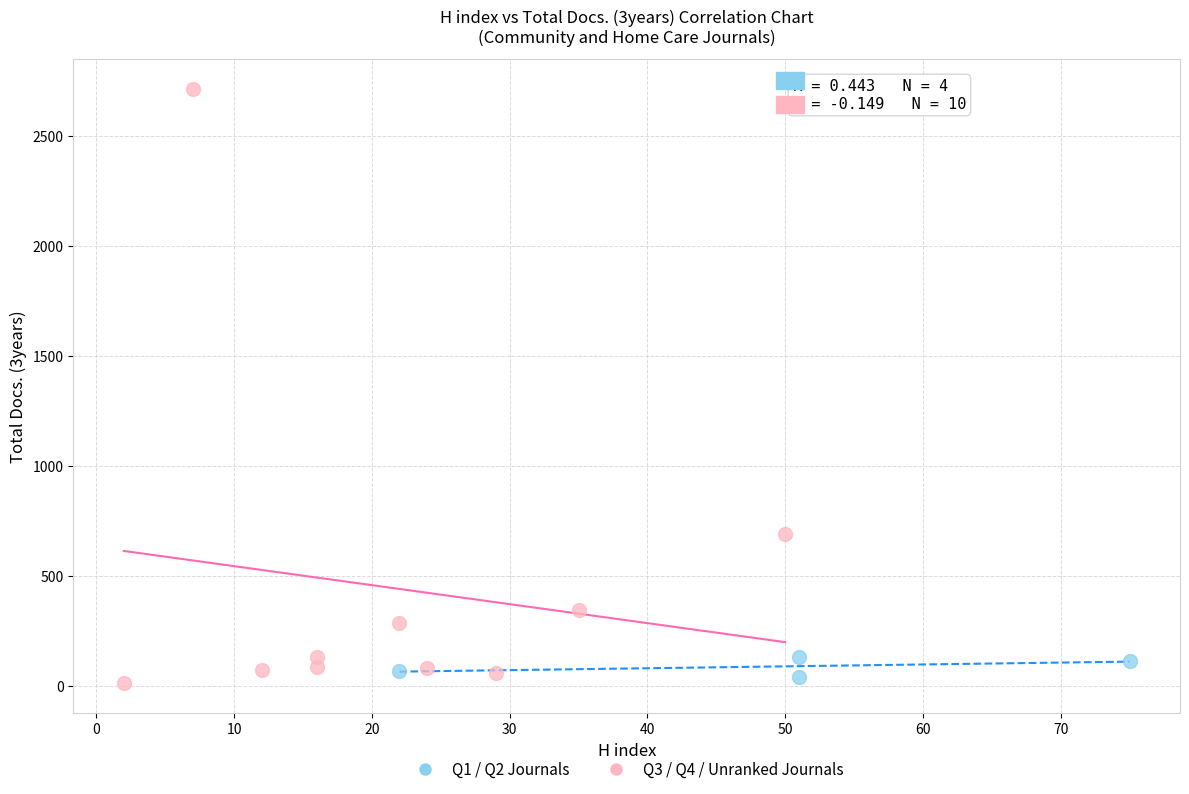

Which series reaches the maximum Y coordinate?

Q3 / Q4 / Unranked Journals